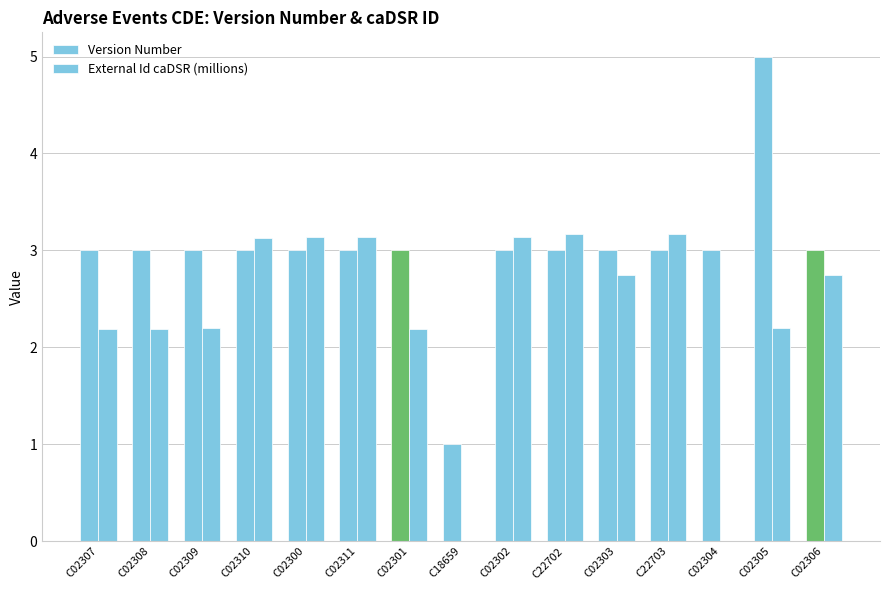

True or false: External Id caDSR (millions) has a value of -1.2 at C18659.

False